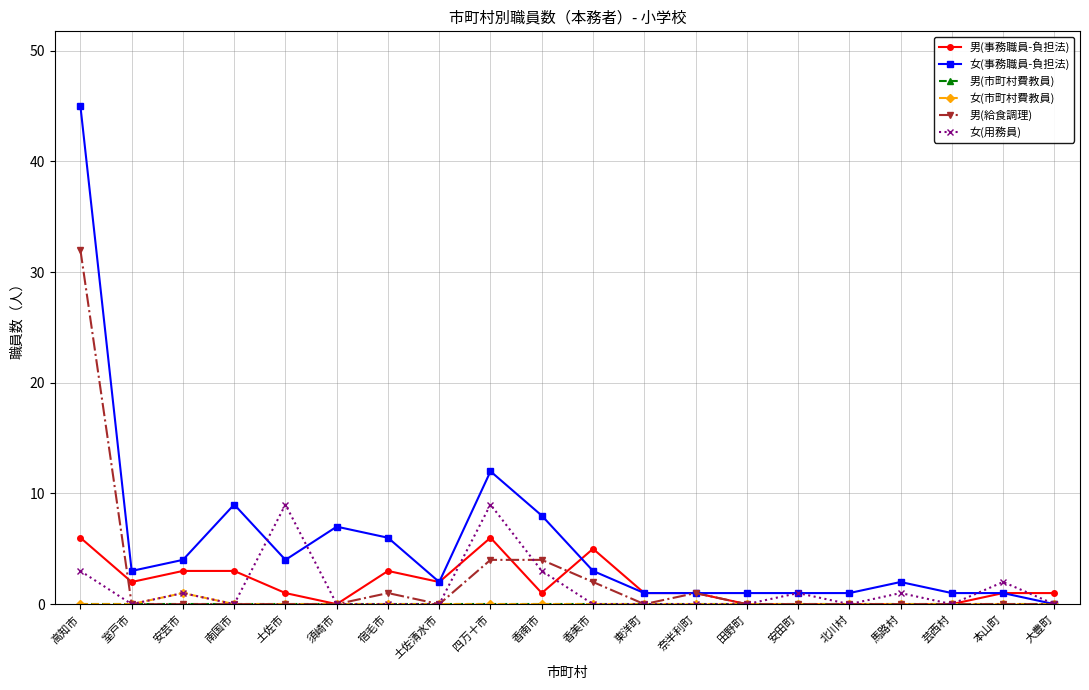

How many distinct data groups are displayed?

6